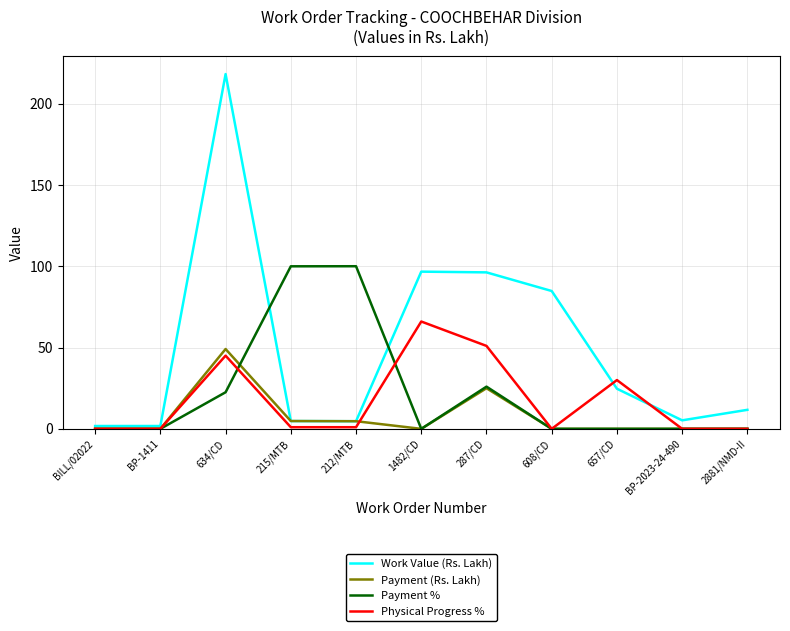

What position from the left is 212/MTB?

5